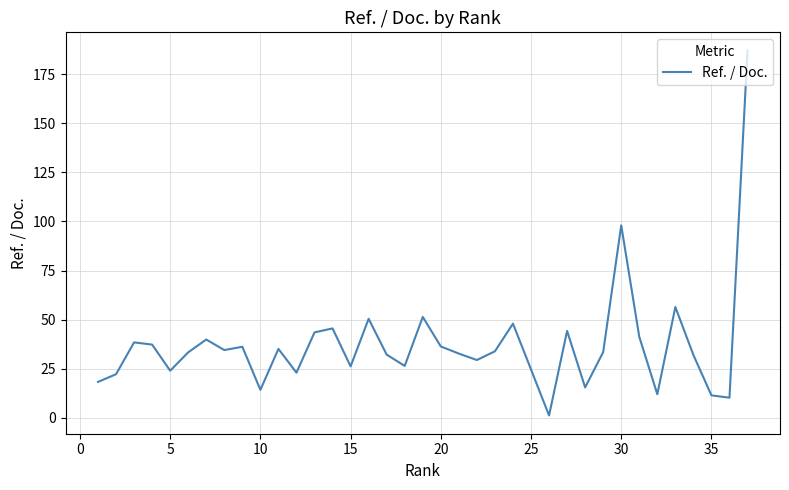

True or false: there are more than 2 points higher than both neighbors.

True